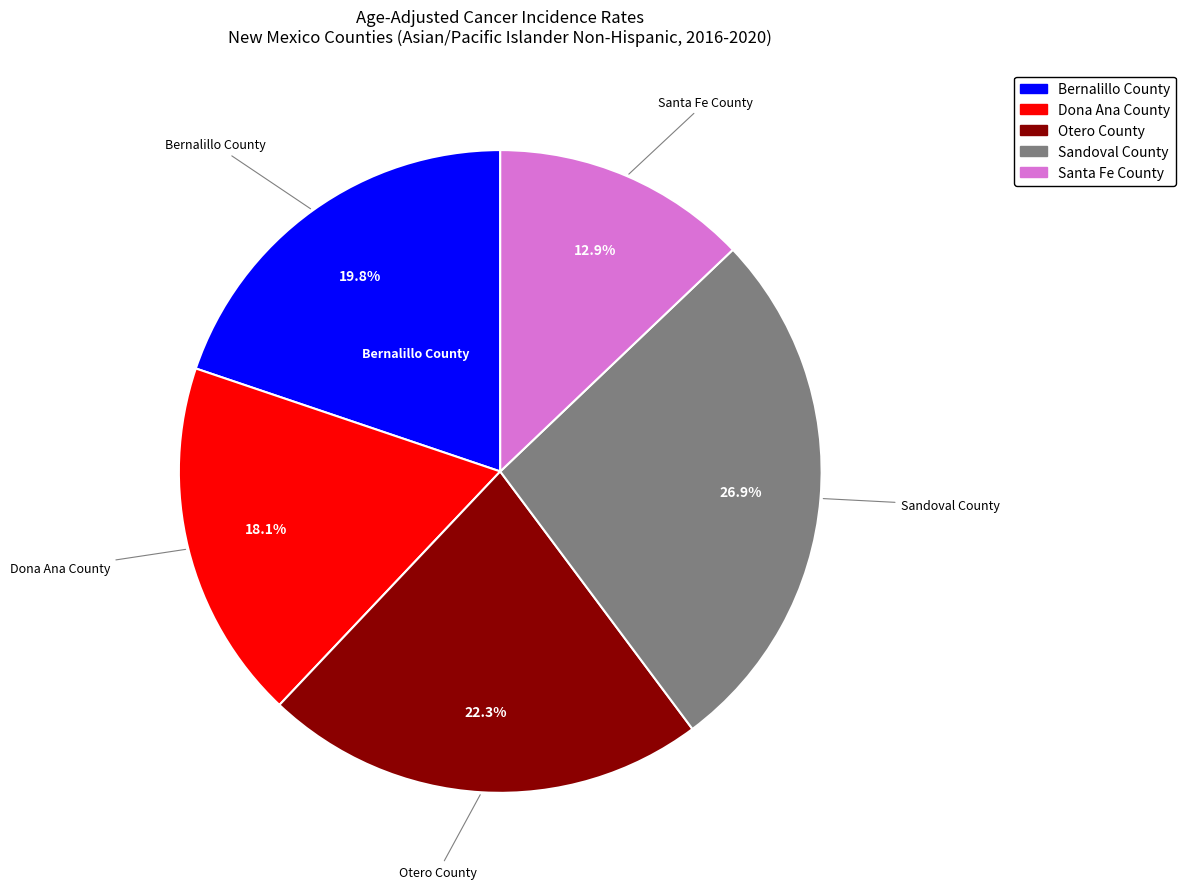

To the nearest percent, what portion does Sandoval County represent?

27%